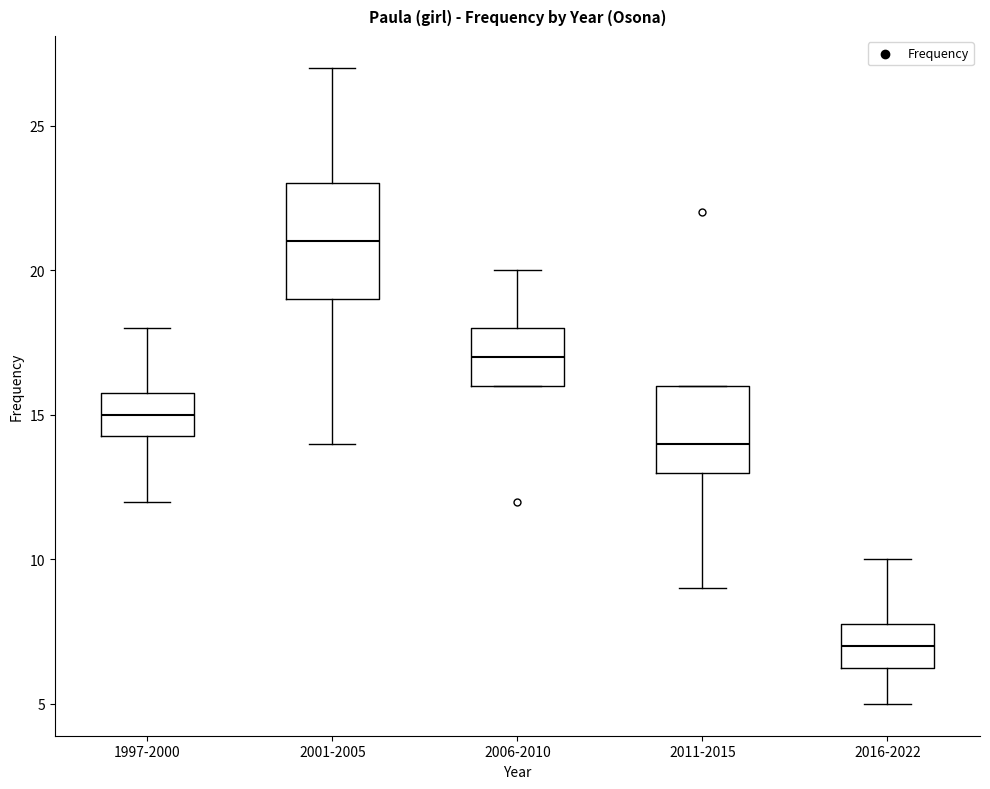

Where does the median line of the box for 2016-2022 sit on the y-axis? The values are not printed on the chart, so give them approximately, as read against the axis.

7.0